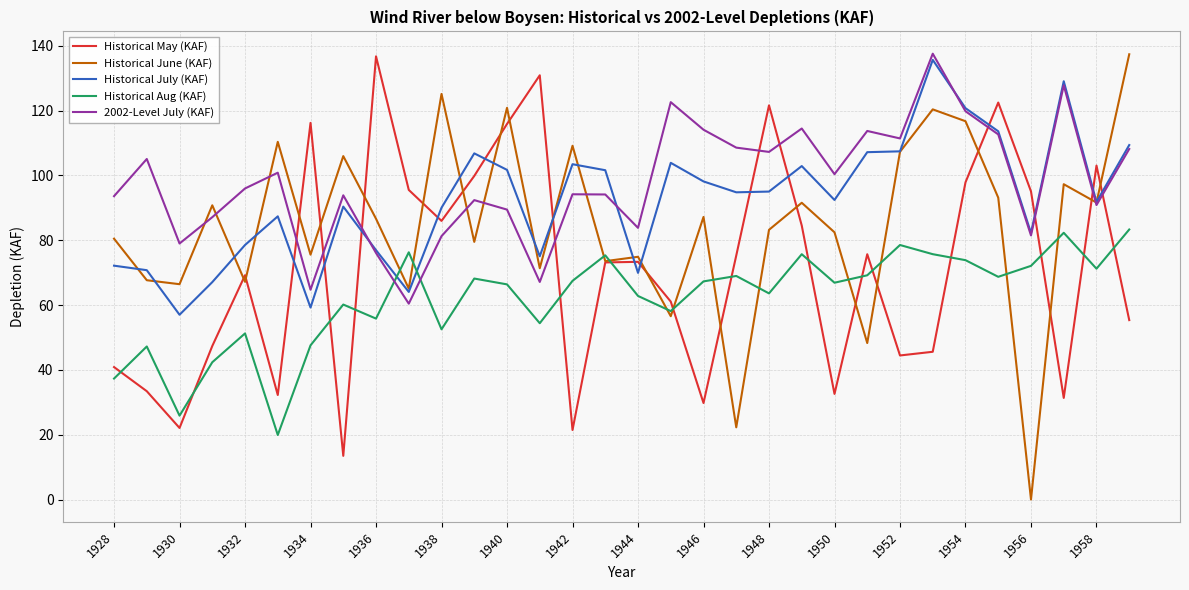

True or false: Historical July (KAF) has more than 1 points higher than both neighbors.

True